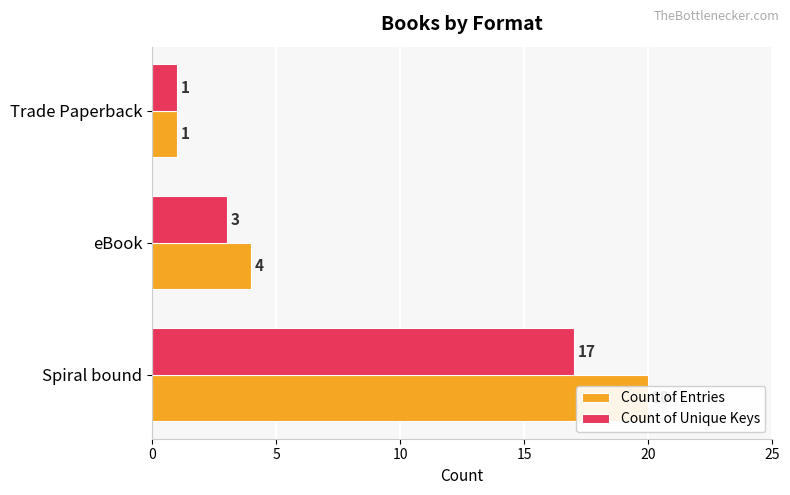

How many bars are there in total?

6